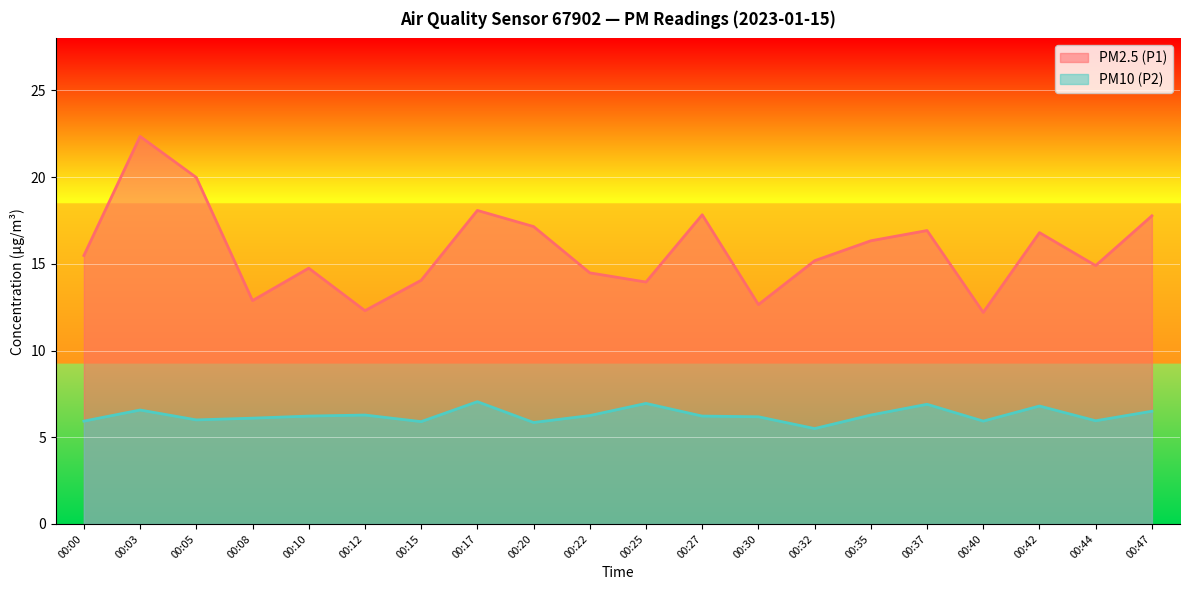

Reading left to right, what are all the values shown in this chart?

PM2.5 (P1): 15.5	22.4	20.0	12.9	14.8	12.3	14.1	18.1	17.1	14.5	13.9	17.8	12.7	15.2	16.3	16.9	12.2	16.8	14.9	17.8
PM10 (P2): 5.9	6.6	6.0	6.1	6.2	6.3	5.9	7.0	5.8	6.2	7.0	6.2	6.2	5.5	6.3	6.9	5.9	6.8	6.0	6.5